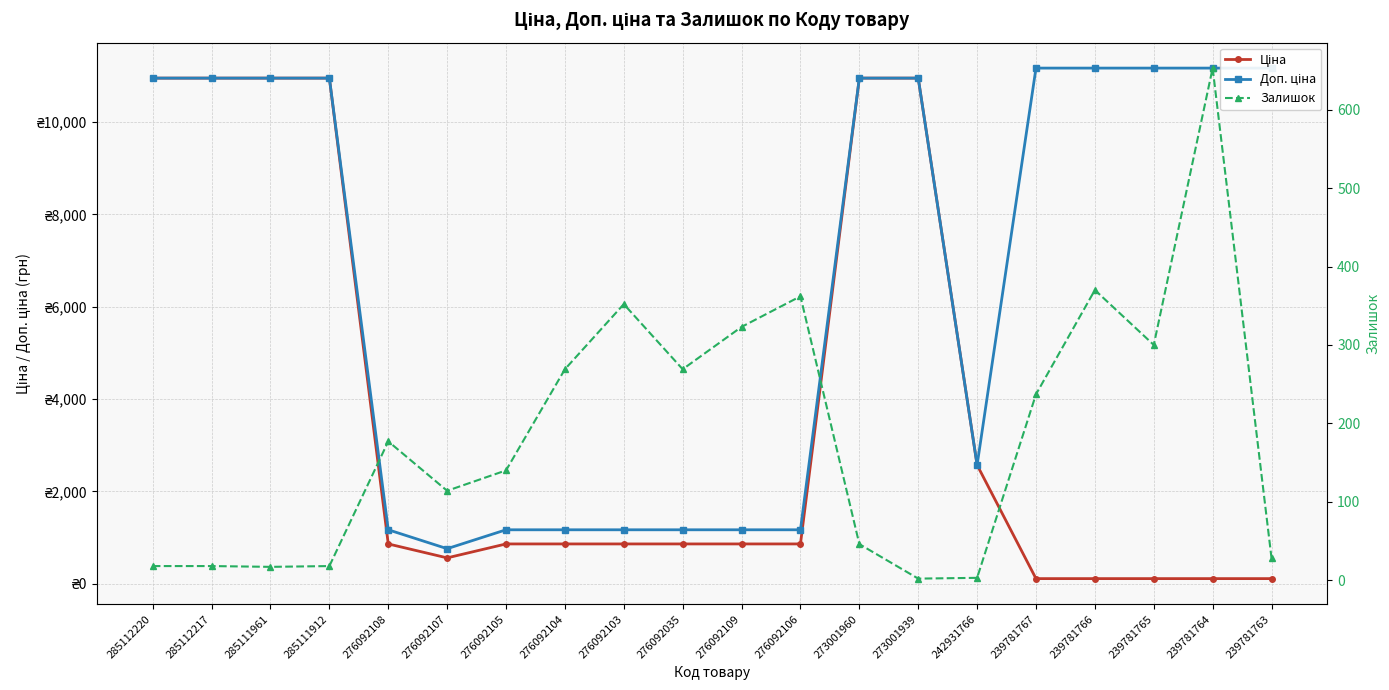

What is the label of the 15th point from the left?

242931766